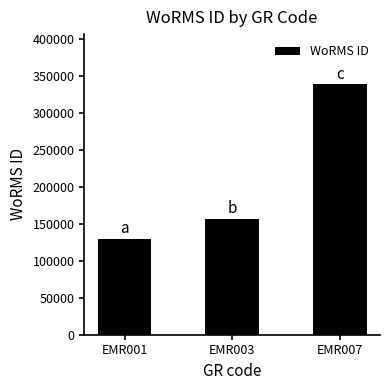

List the labels in order of value, largest first.

EMR007, EMR003, EMR001